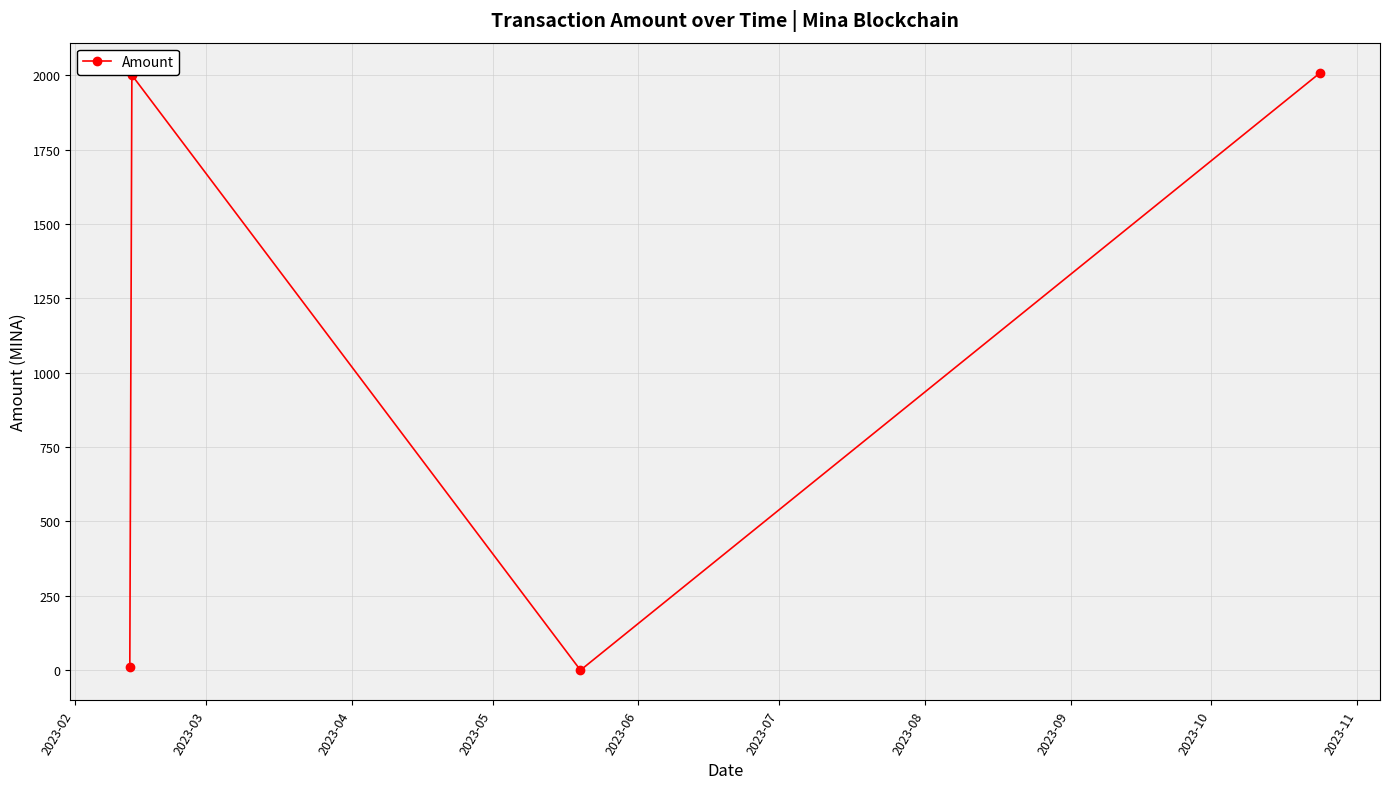

How many points are higher than both their immediate neighbors (excluding endpoints)?

1